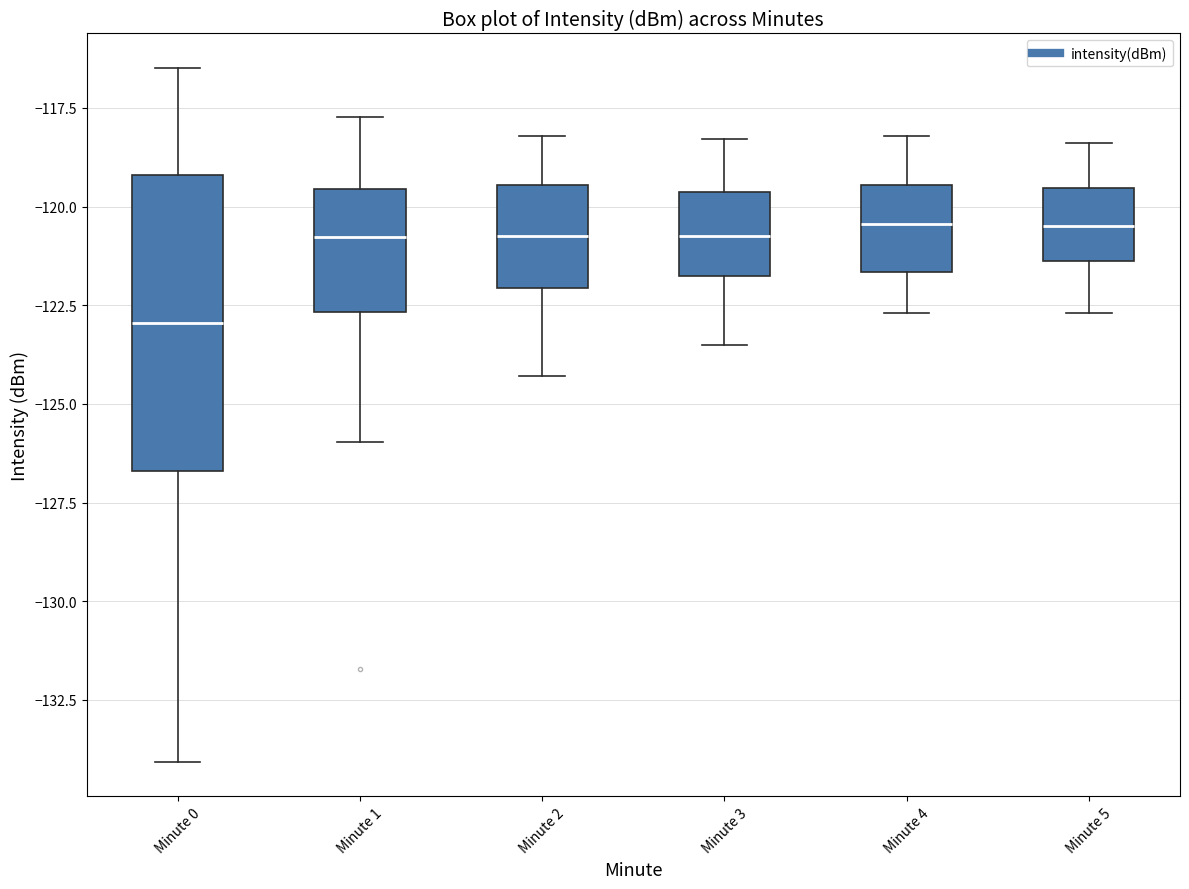

Reading left to right, transcribe this box plot: for each box, give where its median line is, the range the box spans, and where its two whiskers end, as read against the y-axis. The values are not printed on the chart, so give them approximately, as read against the axis.

Minute 0: median -123.0, box -126.5 to -119.0, whiskers -134.0 to -116.5
Minute 1: median -121.0, box -122.5 to -119.5, whiskers -126.0 to -117.5
Minute 2: median -120.5, box -122.0 to -119.5, whiskers -124.5 to -118.0
Minute 3: median -120.5, box -121.5 to -119.5, whiskers -123.5 to -118.5
Minute 4: median -120.5, box -121.5 to -119.5, whiskers -122.5 to -118.0
Minute 5: median -120.5, box -121.5 to -119.5, whiskers -122.5 to -118.5